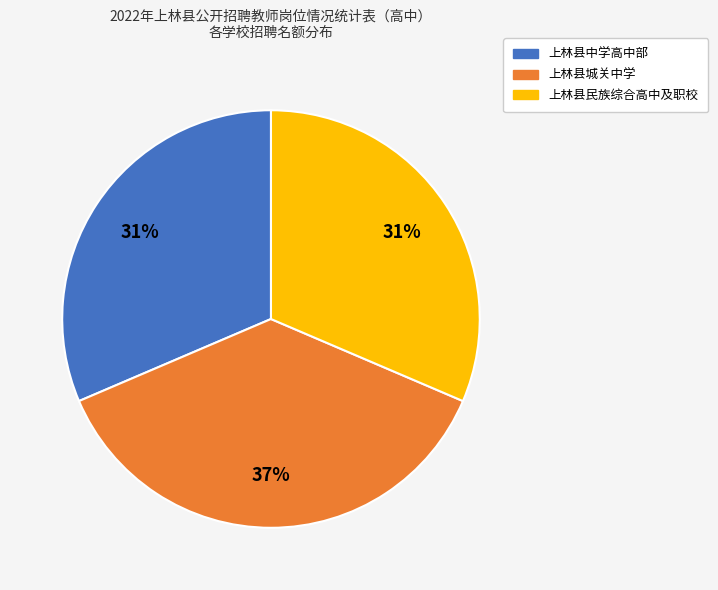

Is the sum of 上林县民族综合高中及职校 and 上林县中学高中部 greater than half?

Yes